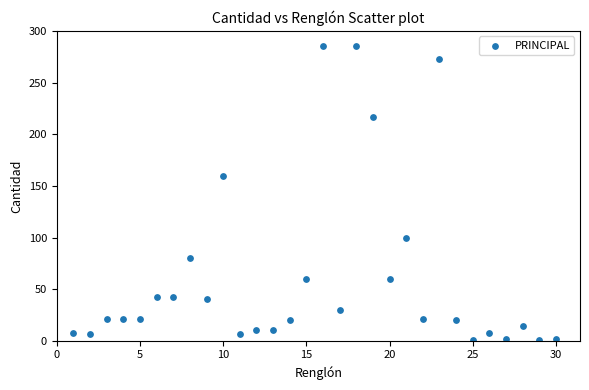

What Y value in the scatter plot is closest to 143?

160